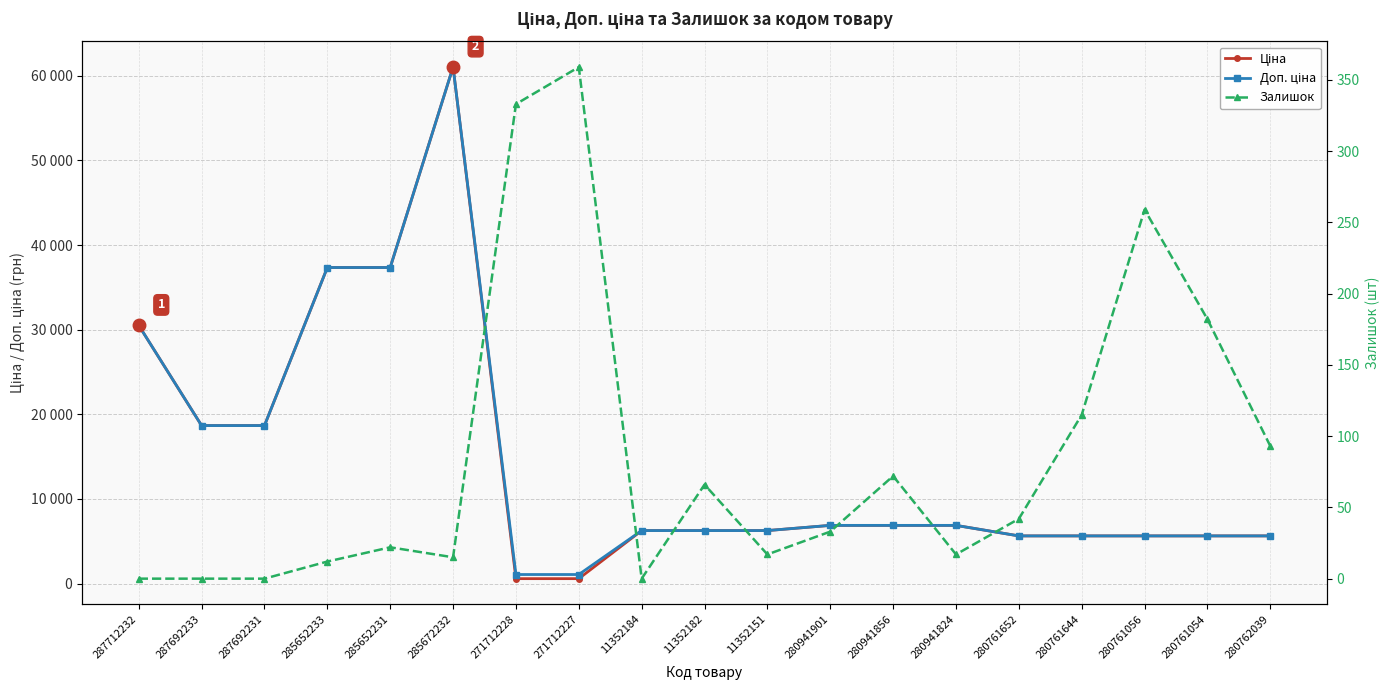

Reading right to left, what are all the values shown in this chart?

Ціна: 280762039=5636.0	280761054=5636.0	280761056=5636.0	280761644=5636.0	280761652=5636.0	280941824=6879.5	280941856=6879.5	280941901=6879.5	11352151=6266.7	11352182=6266.7	11352184=6266.7	271712227=586.0	271712228=586.0	285672232=61024.7	285652231=37343.0	285652233=37343.0	287692231=18671.5	287692233=18671.5	287712232=30512.3
Доп. ціна: 280762039=5636.0	280761054=5636.0	280761056=5636.0	280761644=5636.0	280761652=5636.0	280941824=6879.5	280941856=6879.5	280941901=6879.5	11352151=6266.7	11352182=6266.7	11352184=6266.7	271712227=1074.5	271712228=1074.5	285672232=61024.7	285652231=37343.0	285652233=37343.0	287692231=18671.5	287692233=18671.5	287712232=30512.3
Залишок: 280762039=93.0	280761054=182.0	280761056=259.0	280761644=115.0	280761652=42.0	280941824=17.0	280941856=72.0	280941901=33.0	11352151=17.0	11352182=66.0	11352184=0.0	271712227=359.0	271712228=333.0	285672232=15.0	285652231=22.0	285652233=12.0	287692231=0.0	287692233=0.0	287712232=0.0